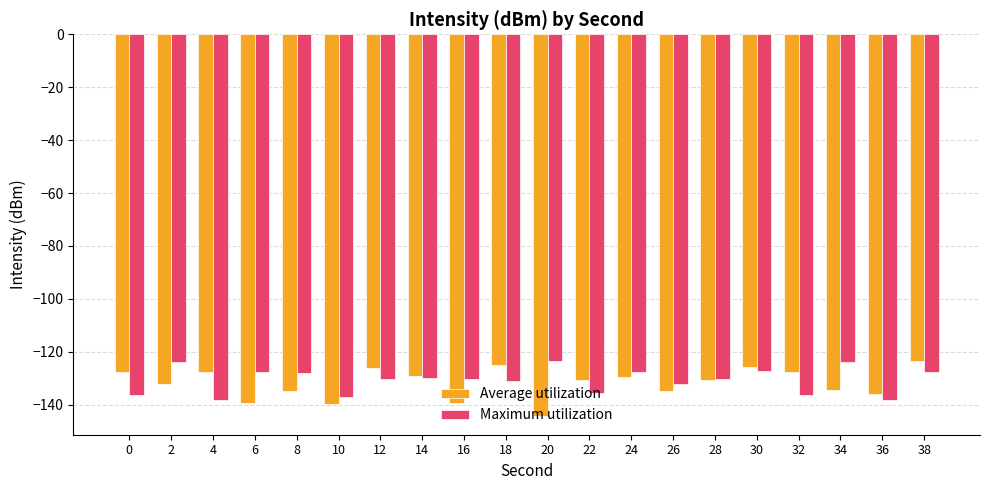

True or false: Maximum utilization has a value of -130.4 at 28.

True